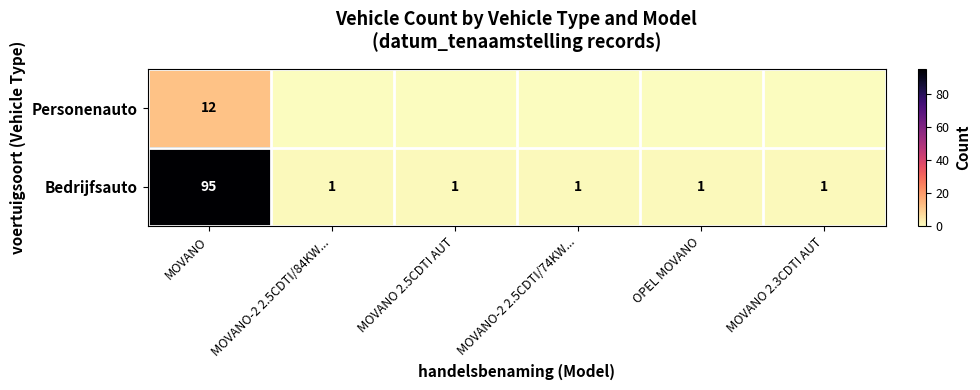

Is it true that Personenauto equals 12 at MOVANO?

True